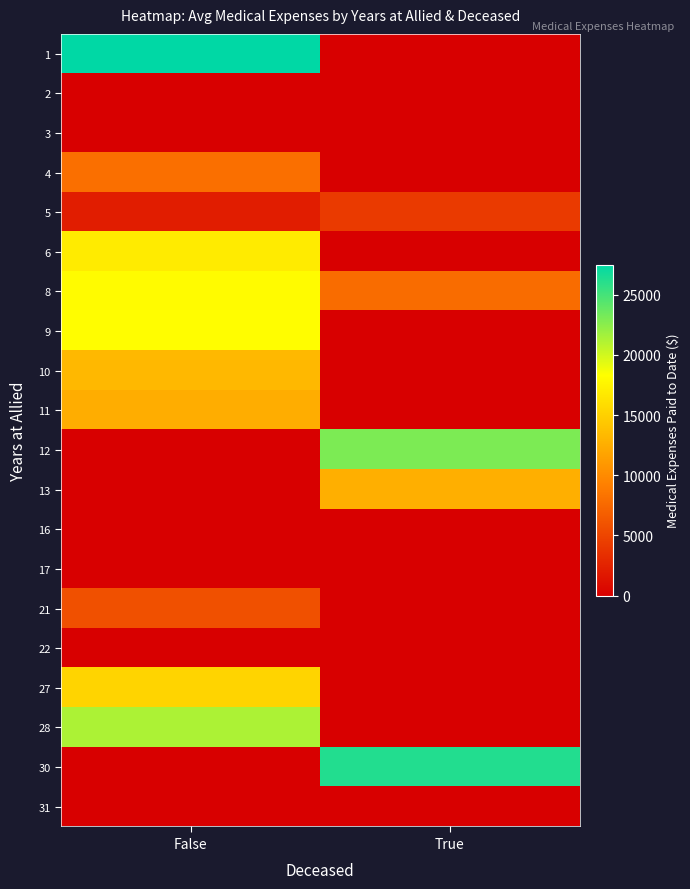

Reading left to right, transcribe all the data shown in this chart.

1: False=27499	True=0
2: False=0	True=0
3: False=0	True=0
4: False=8004	True=0
5: False=2179	True=4235
6: False=16906	True=0
8: False=18082	True=7838
9: False=18226	True=0
10: False=13288	True=0
11: False=12481	True=0
12: False=0	True=23000
13: False=0	True=12606
16: False=0	True=0
17: False=0	True=0
21: False=5765	True=0
22: False=0	True=0
27: False=15296	True=0
28: False=21282	True=0
30: False=0	True=26230
31: False=0	True=0